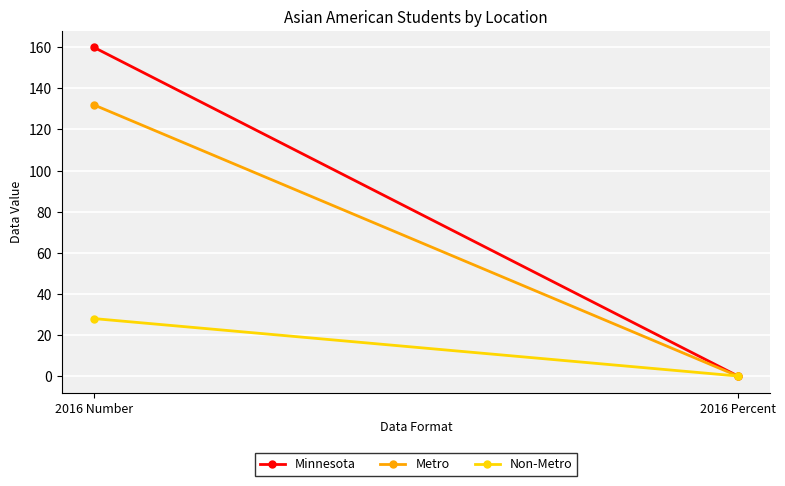

Is it true that Minnesota equals 160.0 at 2016 Number?

True